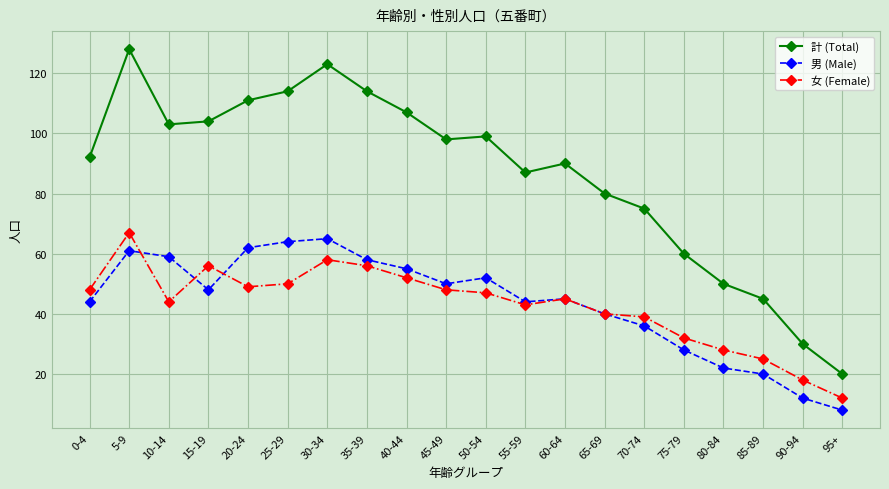

What is the label of the 13th point from the right?

35-39